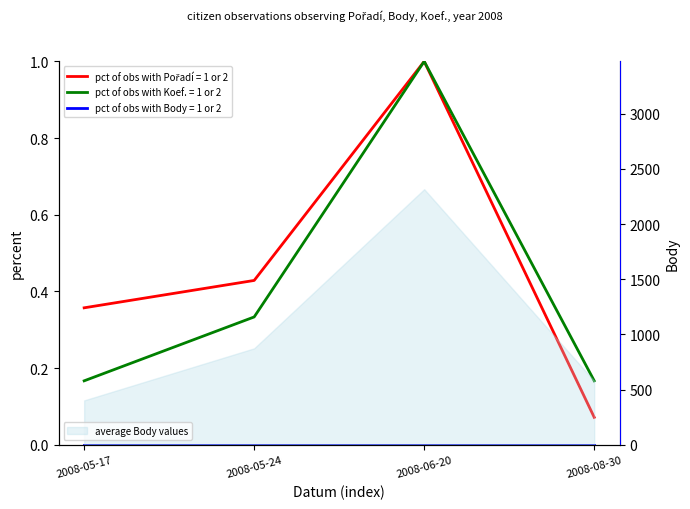

What position from the left is 2008-05-17?

1